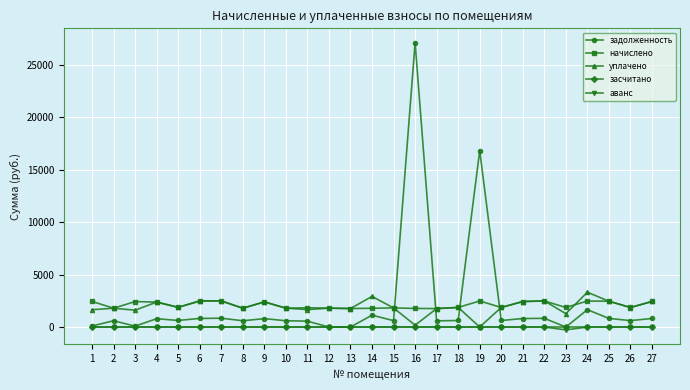

At which label does аванс reach its minimum?

23